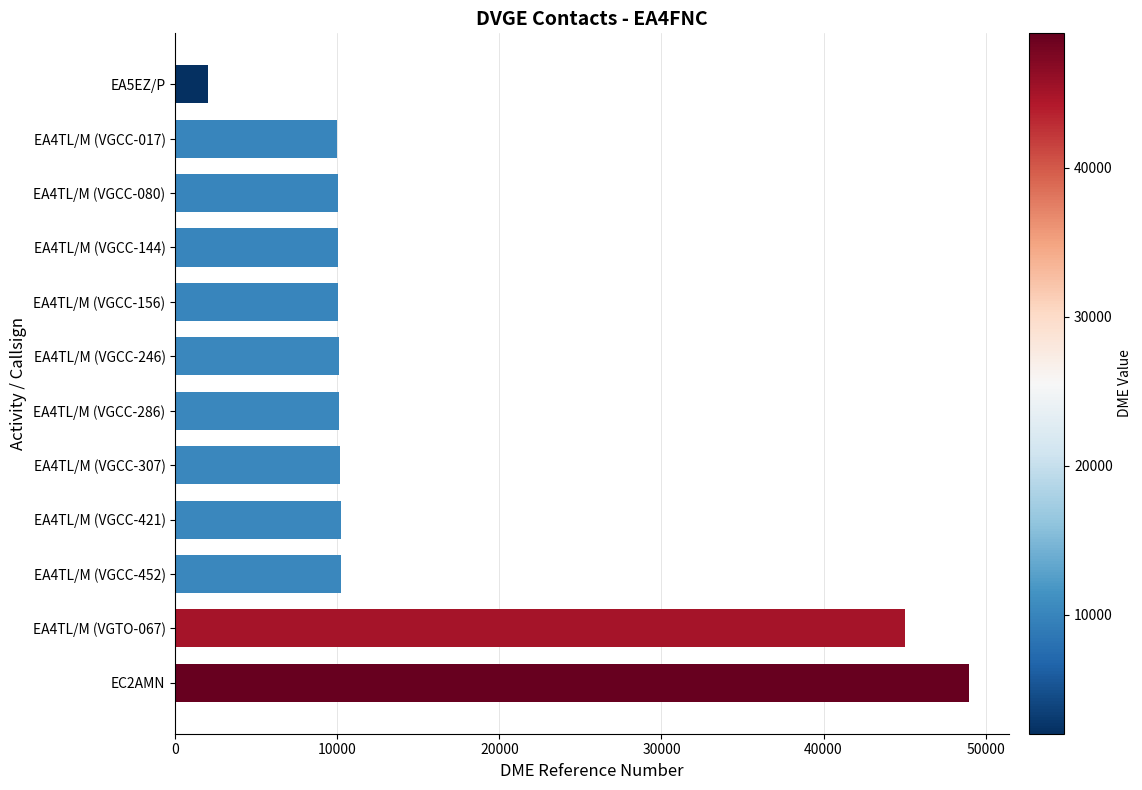

Approximately how many times larger is the value at EC2AMN compared to EA5EZ/P?

24.3